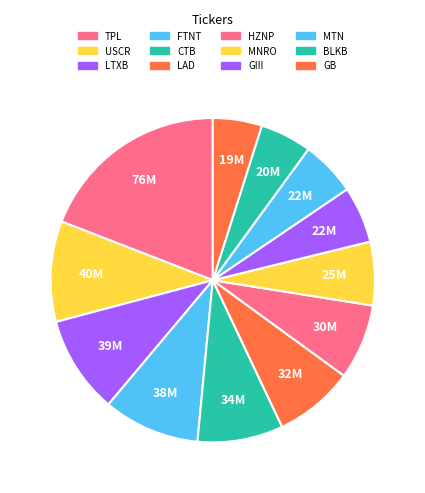

How many segments does this pie chart have?

12